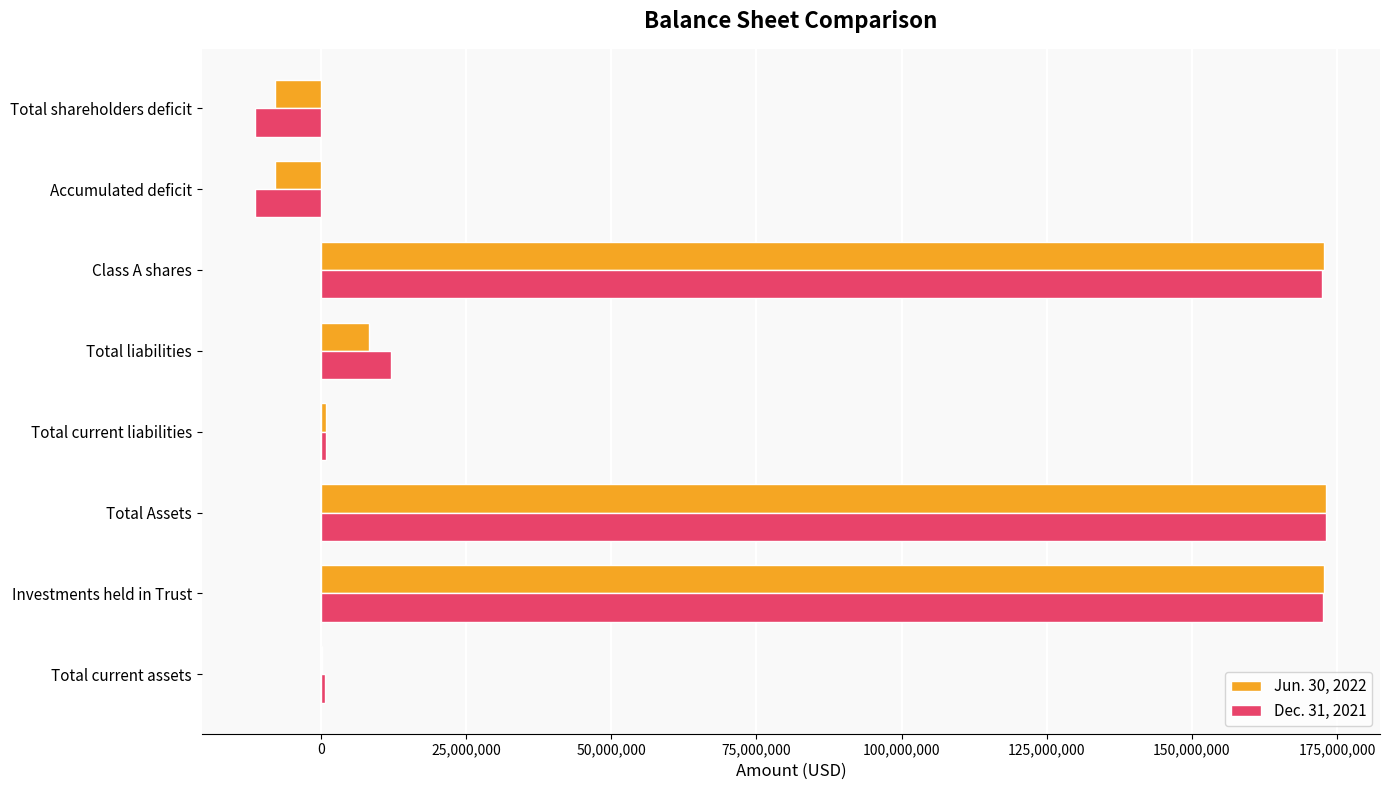

What are all the series names shown in the legend?

Jun. 30, 2022, Dec. 31, 2021